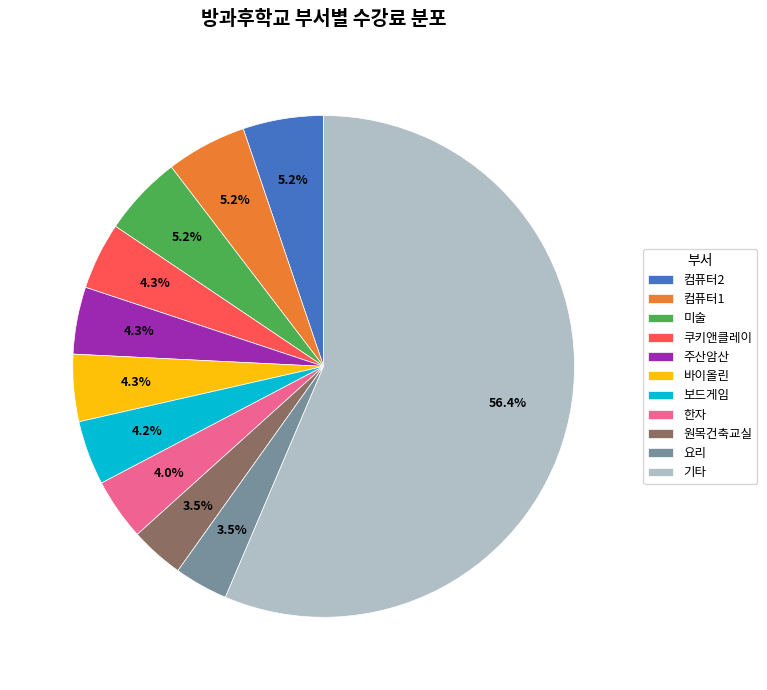

To the nearest percent, what is the average slice percentage?

9%